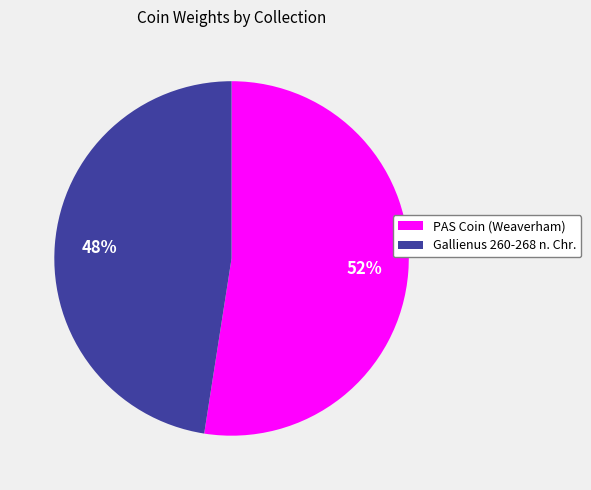

Between Gallienus 260-268 n. Chr. and PAS Coin (Weaverham), which is larger?

PAS Coin (Weaverham)